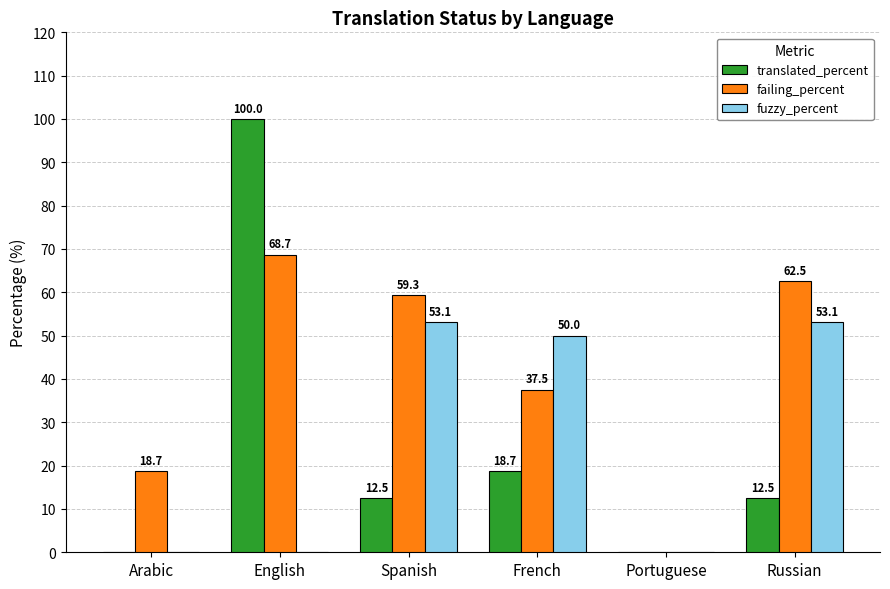

Is the value of failing_percent at Arabic greater than the value of translated_percent at Spanish?

Yes